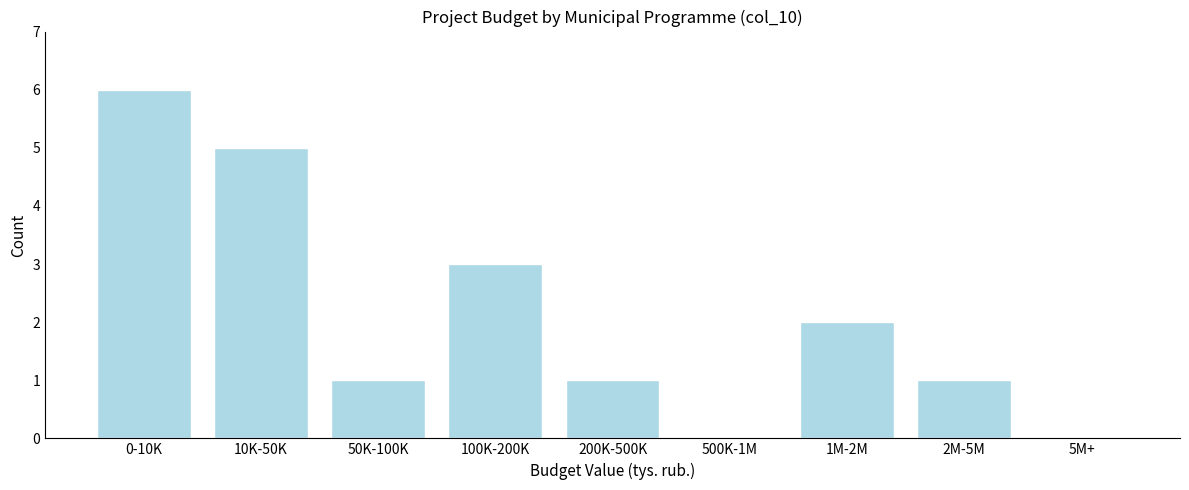

Reading right to left, extract all data points from this chart.

5M+=0	2M-5M=1	1M-2M=2	500K-1M=0	200K-500K=1	100K-200K=3	50K-100K=1	10K-50K=5	0-10K=6